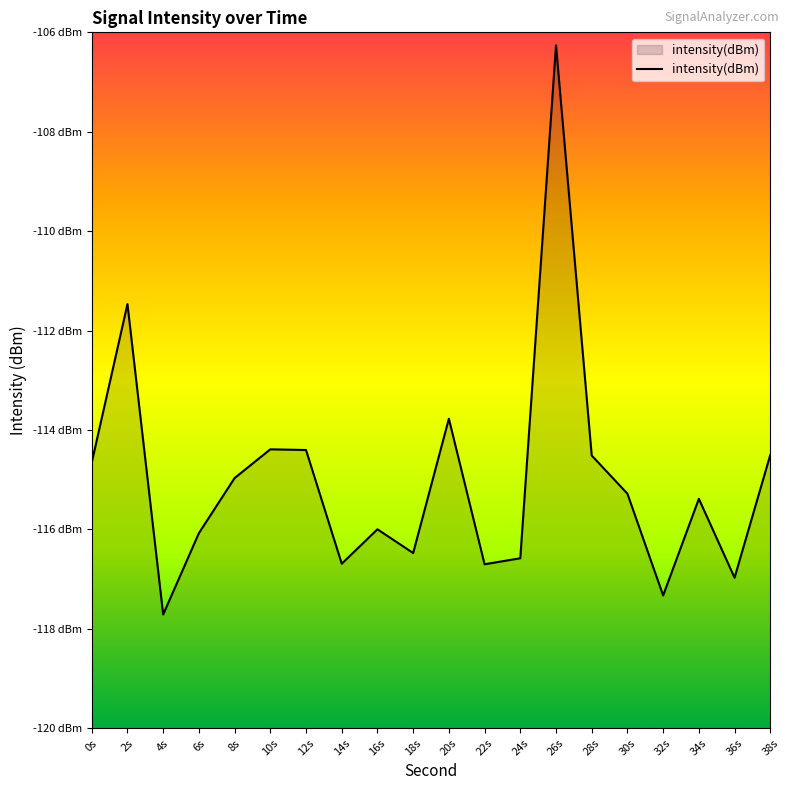

Where is the data nearest to the value -111?

2s